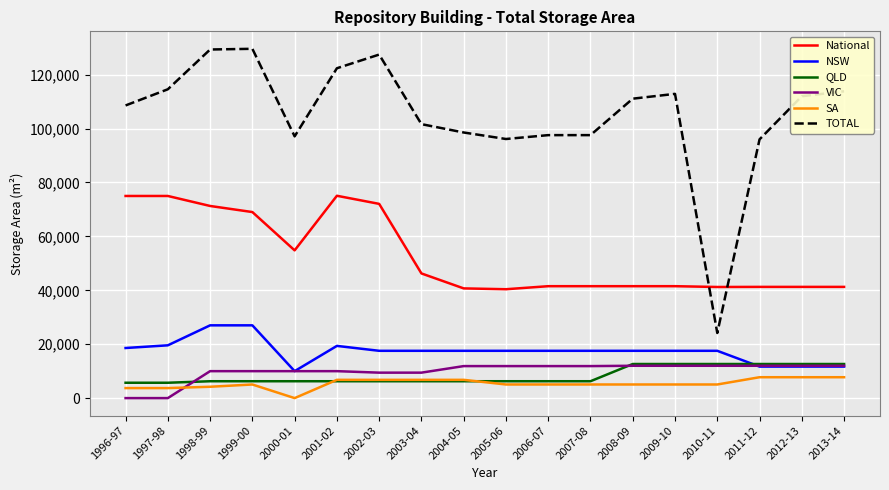

What is the total value across all series at 1999-00?

246944